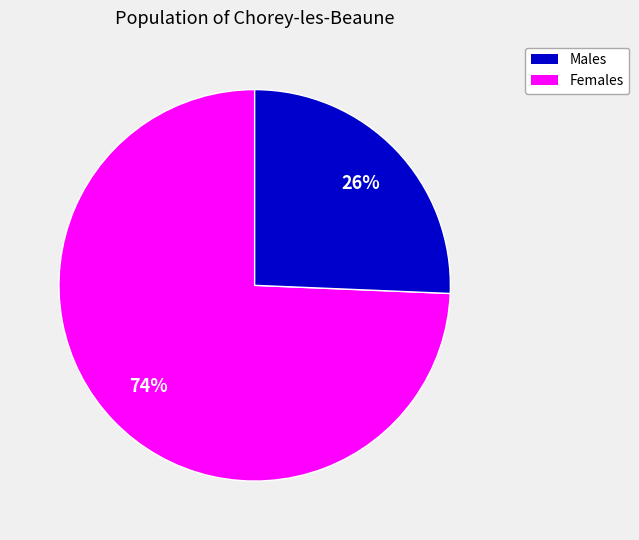

To the nearest percent, what is the average slice percentage?

50%